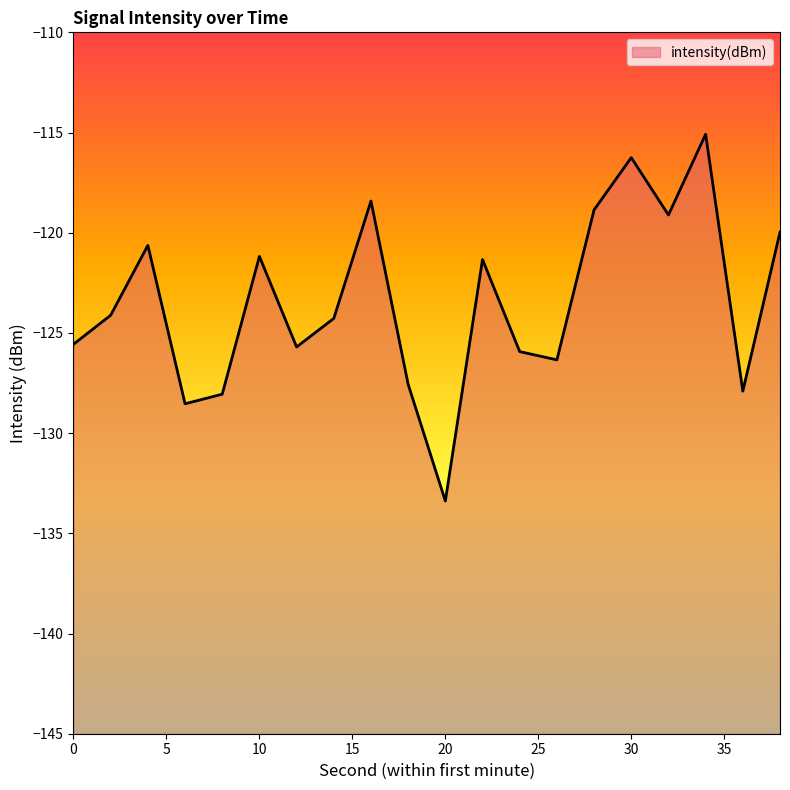

Which label corresponds to the smallest value in the chart?

20